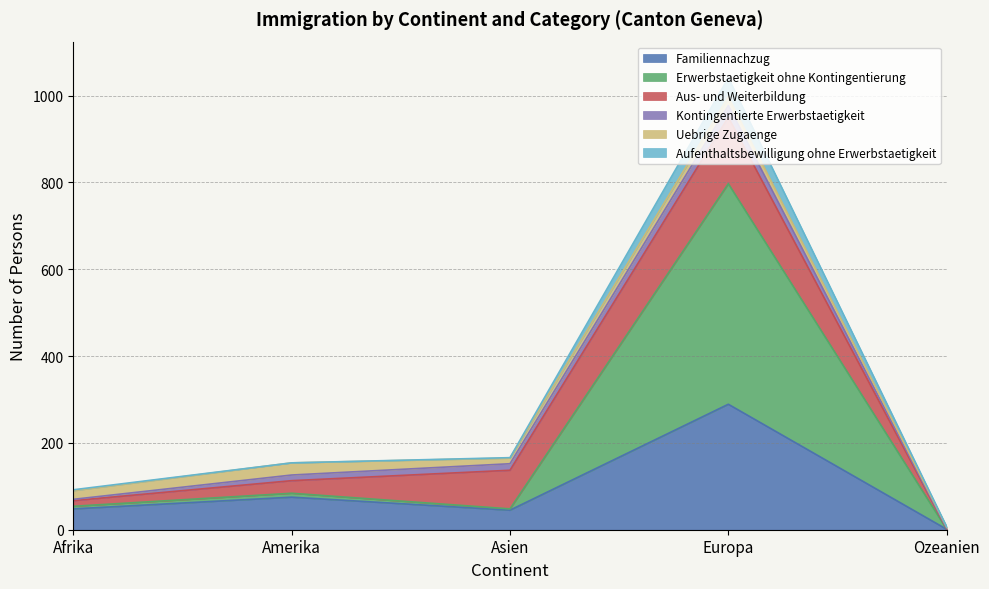

What is the highest value of the Familiennachzug series?

289